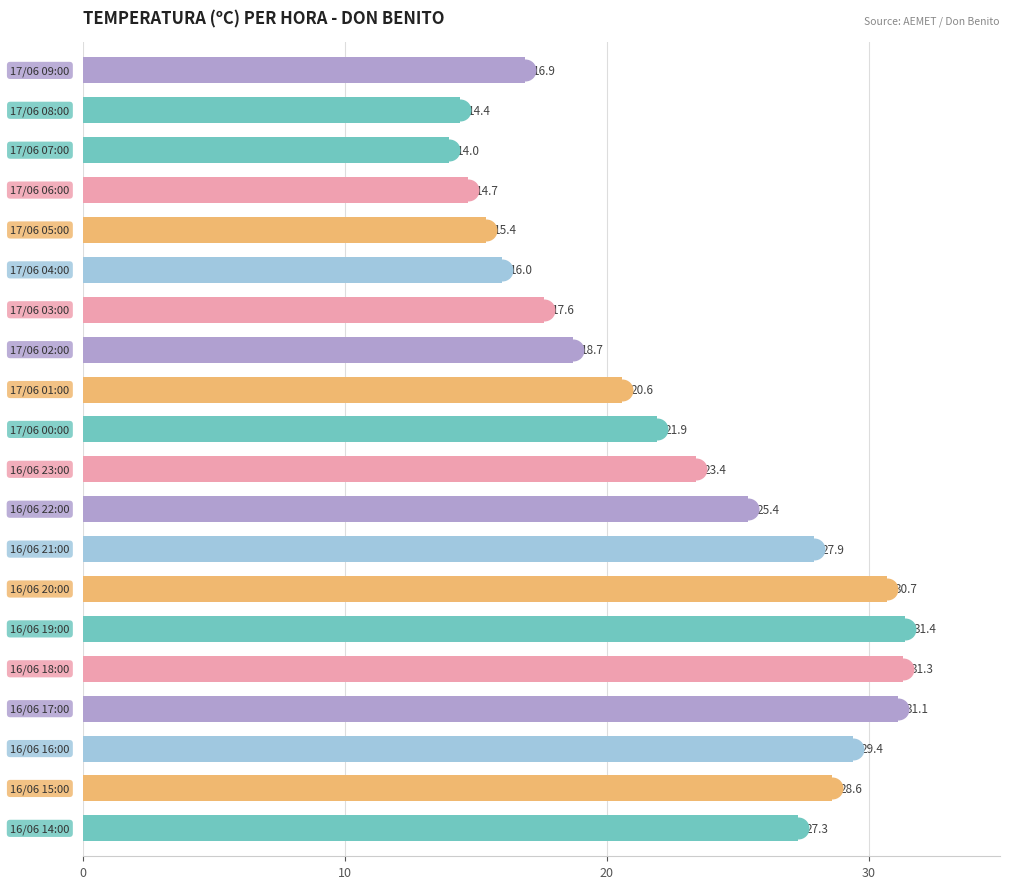

What is the change in value from 5 to 12?

+11.9